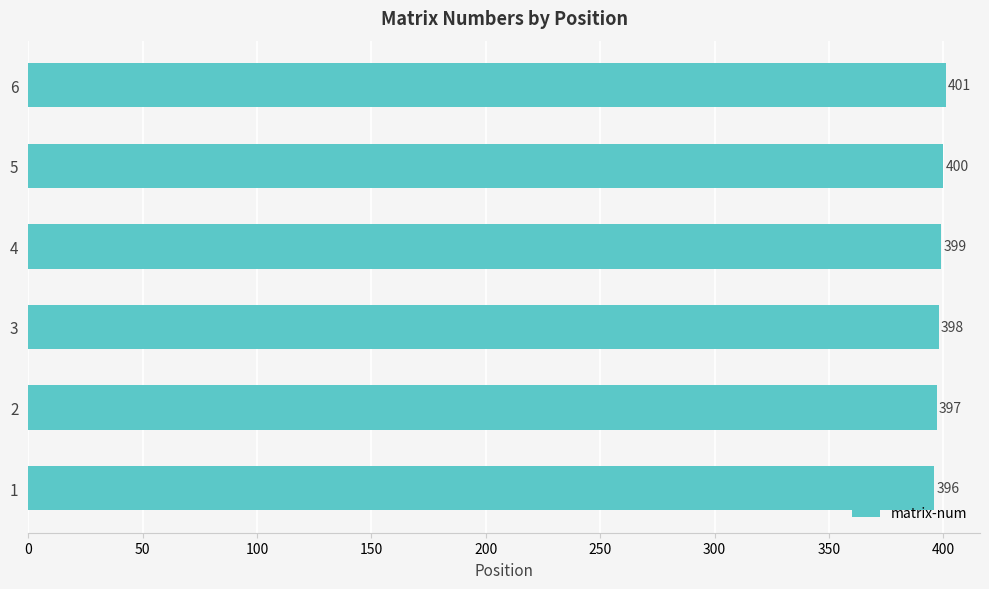

The chart shows a value of 396 at 1. True or false?

True